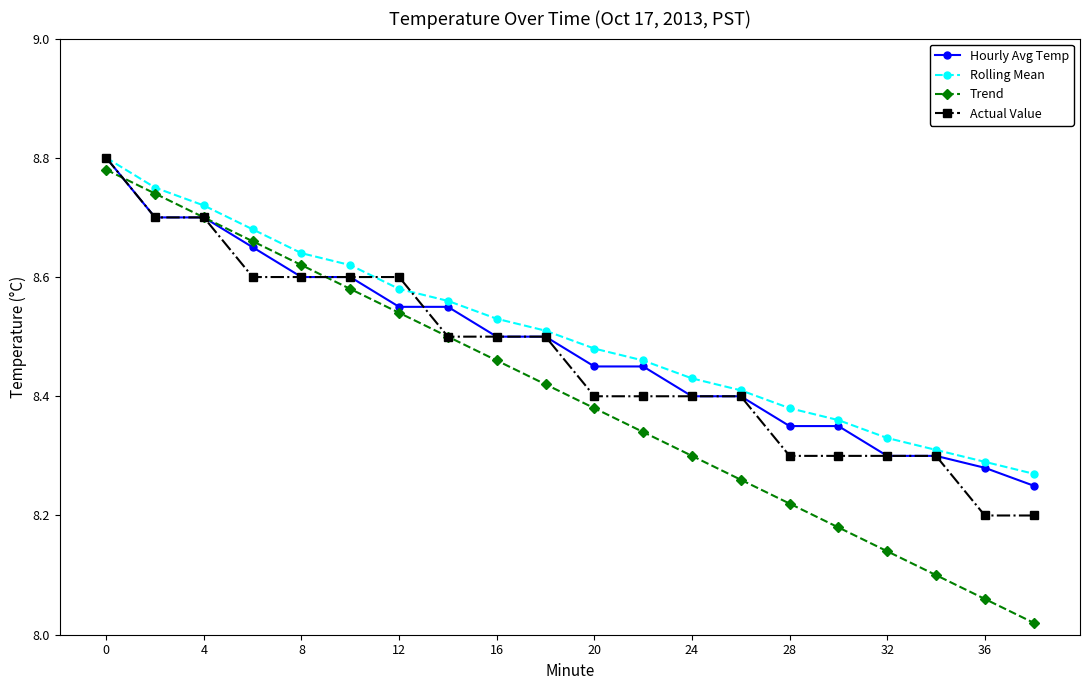

Count the Hourly Avg Temp values in the range 8 to 9.

20